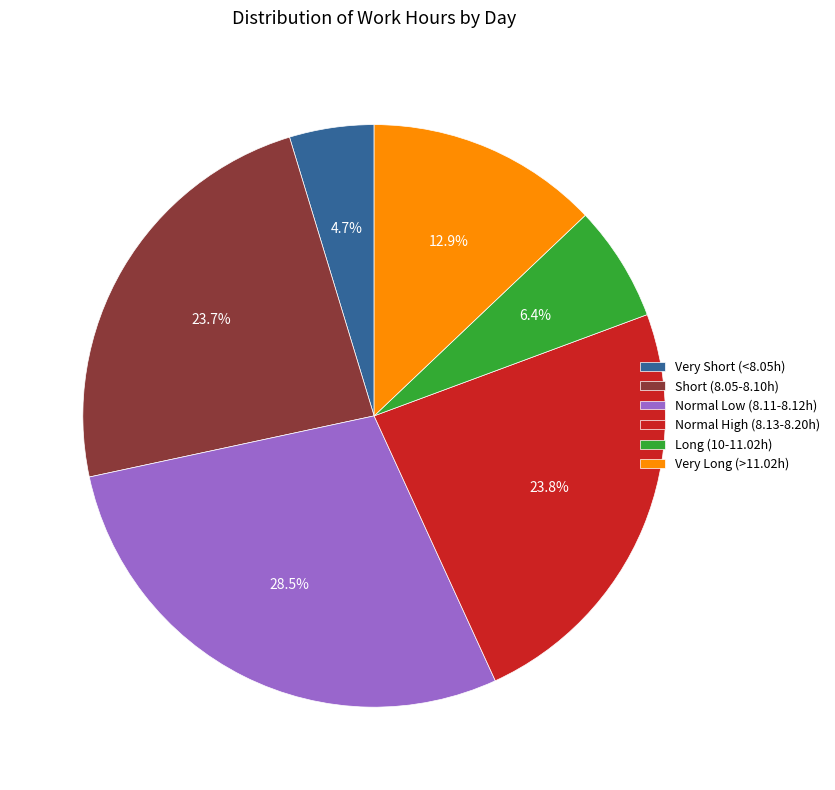

Which has a higher value, Normal Low (8.11-8.12h) or Very Long (>11.02h)?

Normal Low (8.11-8.12h)